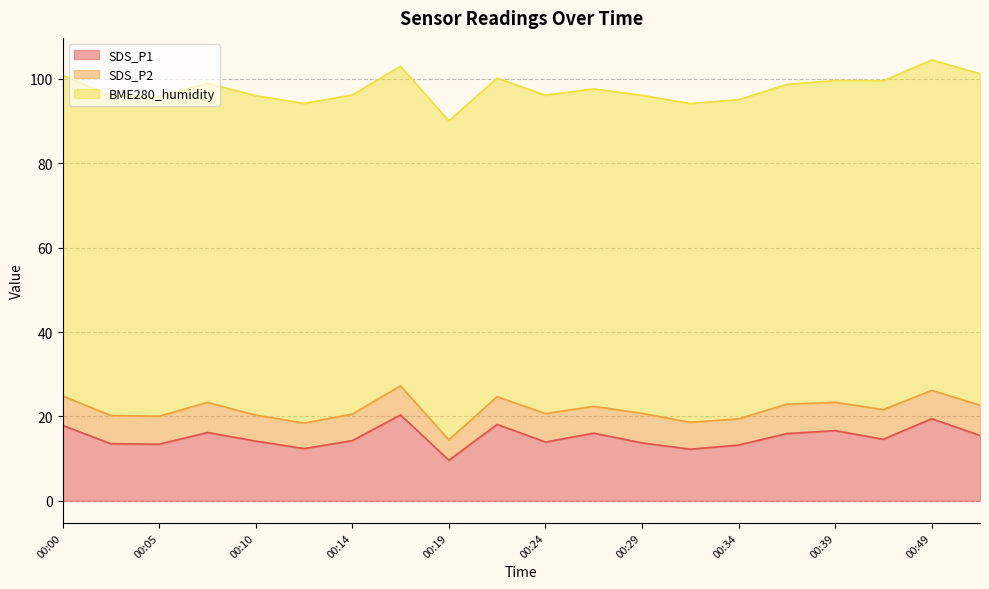

Reading left to right, transcribe all the data shown in this chart.

SDS_P1: 00:00=17.9	00:02=13.6	00:05=13.4	00:07=16.2	00:10=14.2	00:12=12.4	00:14=14.3	00:17=20.4	00:19=9.6	00:22=18.1	00:24=13.9	00:27=16.1	00:29=13.8	00:31=12.2	00:34=13.2	00:36=15.9	00:39=16.6	00:47=14.6	00:49=19.5	00:51=15.5
SDS_P2: 00:00=7.0	00:02=6.7	00:05=6.6	00:07=7.2	00:10=6.2	00:12=6.0	00:14=6.3	00:17=6.9	00:19=4.8	00:22=6.6	00:24=6.8	00:27=6.3	00:29=7.0	00:31=6.4	00:34=6.2	00:36=7.0	00:39=6.7	00:47=7.0	00:49=6.7	00:51=7.2
BME280_humidity: 00:00=76.0	00:02=75.7	00:05=75.7	00:07=75.6	00:10=75.7	00:12=75.7	00:14=75.6	00:17=75.7	00:19=75.6	00:22=75.5	00:24=75.4	00:27=75.2	00:29=75.3	00:31=75.5	00:34=75.6	00:36=75.8	00:39=76.3	00:47=77.9	00:49=78.3	00:51=78.5